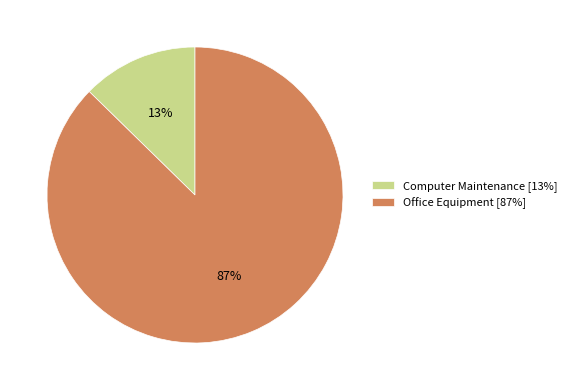

Which has a higher value, Computer Maintenance [13%] or Office Equipment [87%]?

Office Equipment [87%]